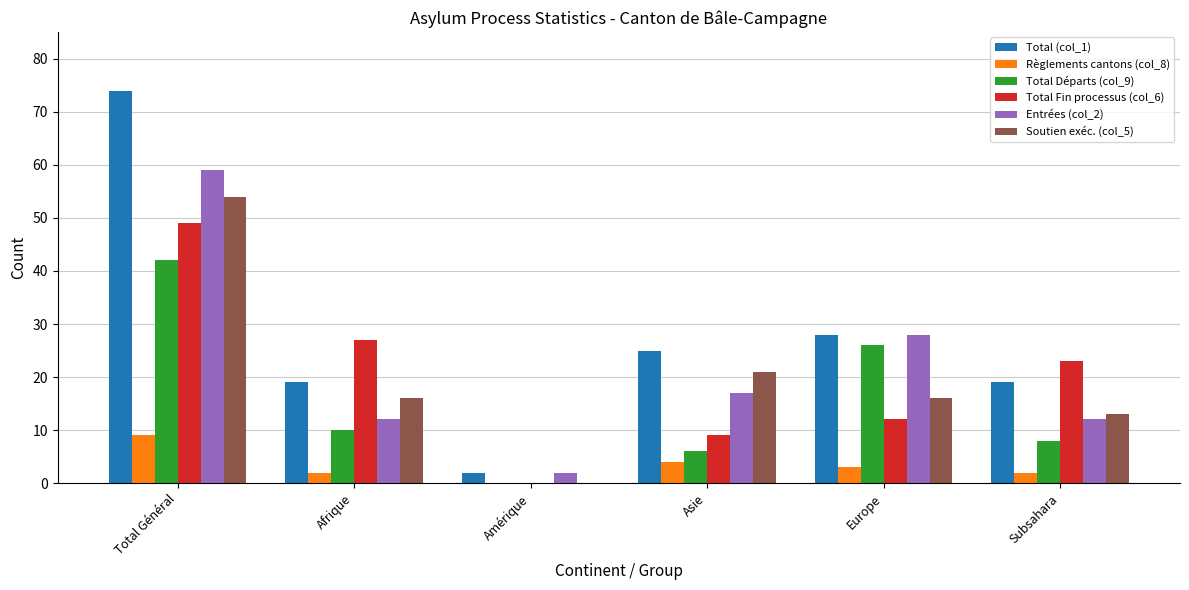

Reading left to right, extract all data points from this chart.

Total (col_1): 74	19	2	25	28	19
Règlements cantons (col_8): 9	2	0	4	3	2
Total Départs (col_9): 42	10	0	6	26	8
Total Fin processus (col_6): 49	27	0	9	12	23
Entrées (col_2): 59	12	2	17	28	12
Soutien exéc. (col_5): 54	16	0	21	16	13